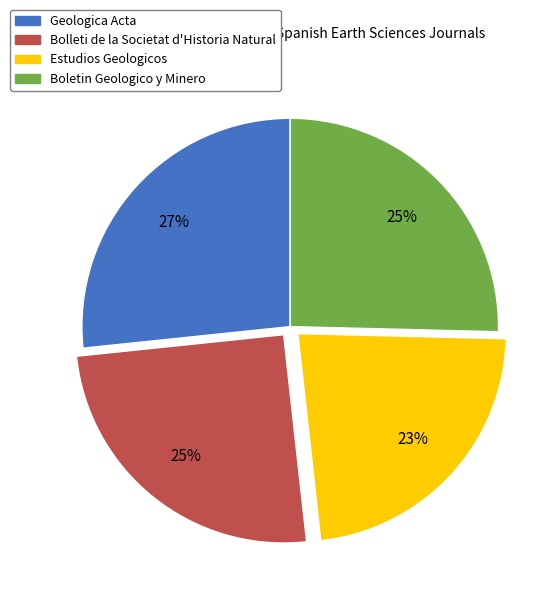

To the nearest percent, what portion does Boletin Geologico y Minero represent?

25%